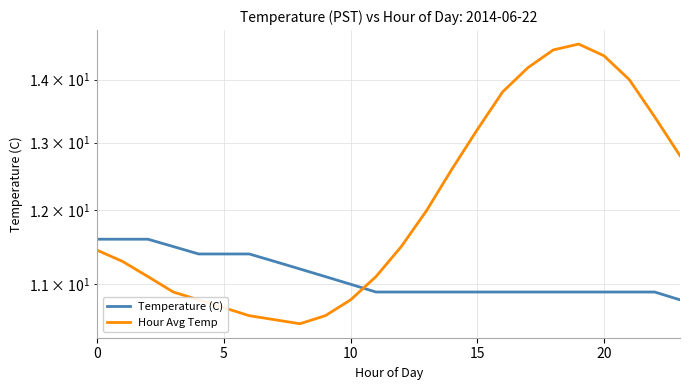

Where is the first local minimum for Hour Avg Temp?

8